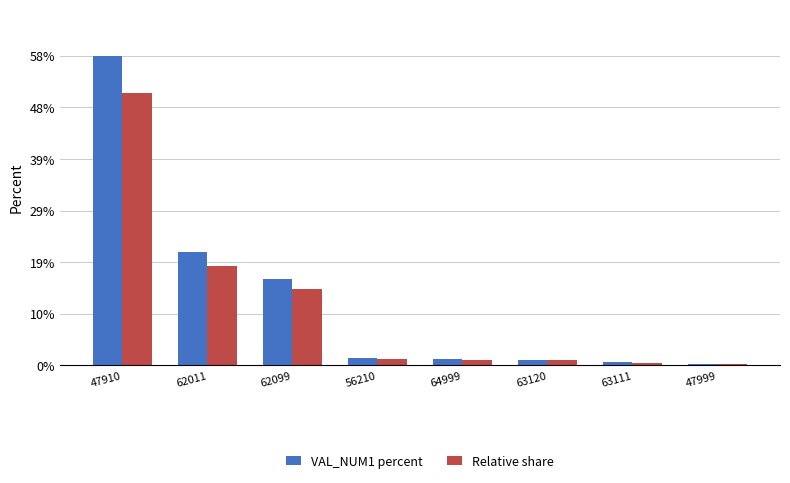

Which series has the largest range (max minus min)?

VAL_NUM1 percent